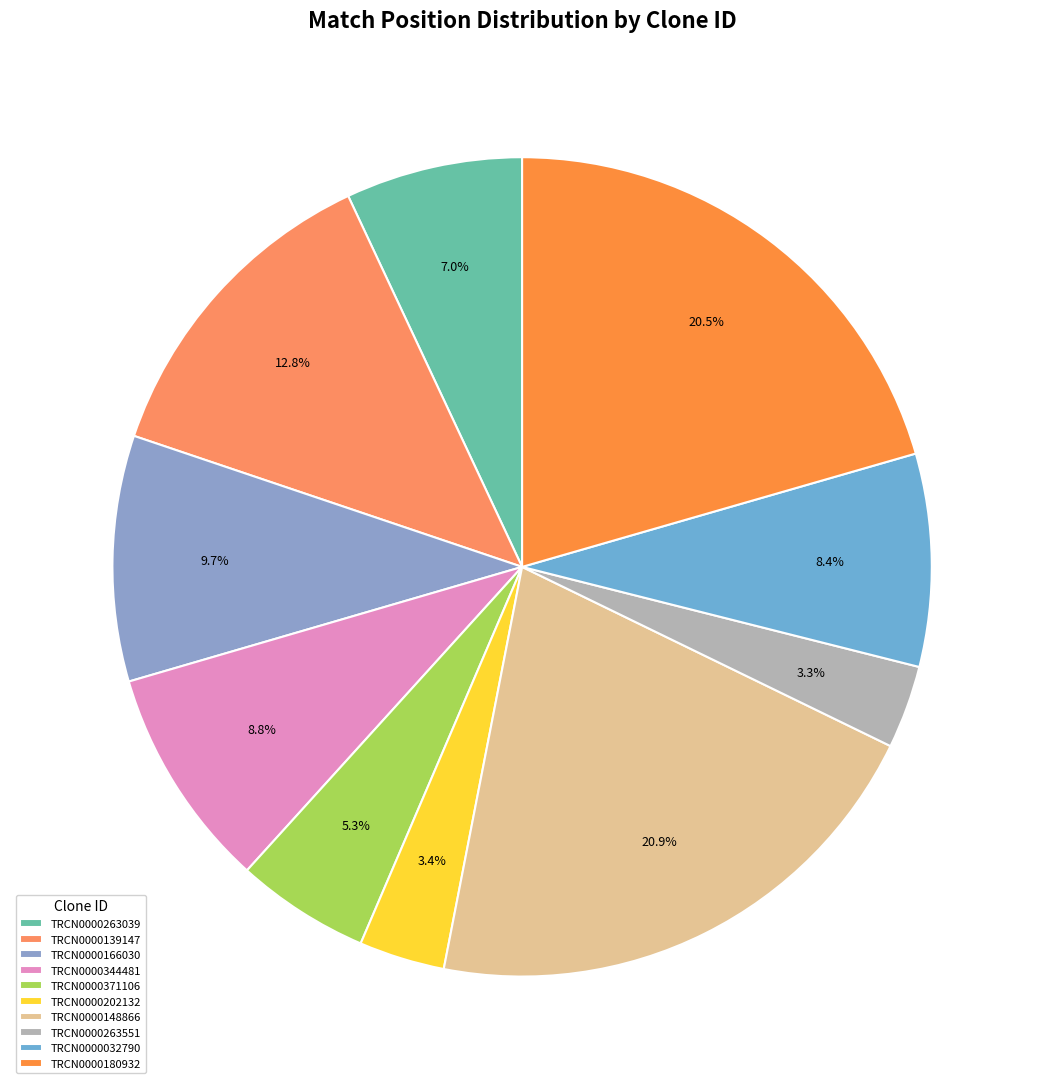

Is it true that TRCN0000166030 is 18% of the pie?

False